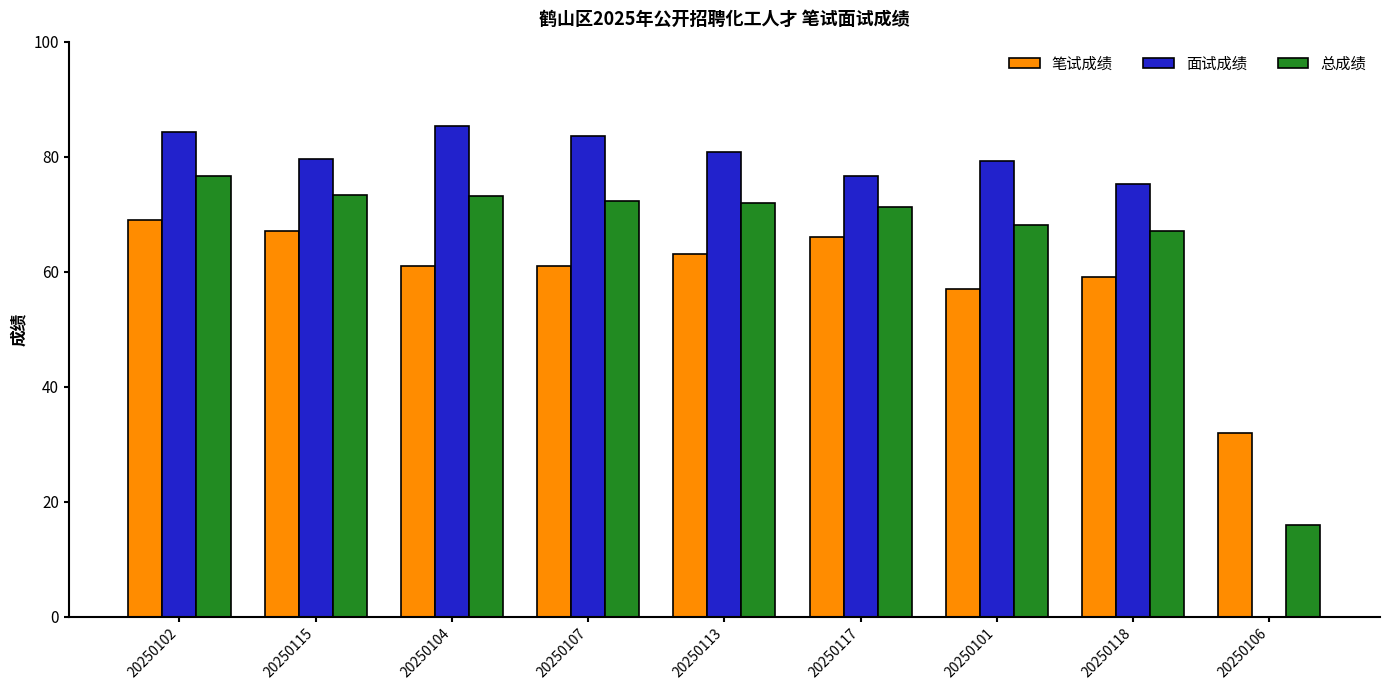

The 笔试成绩 series shows 91.7 at 20250101. True or false?

False